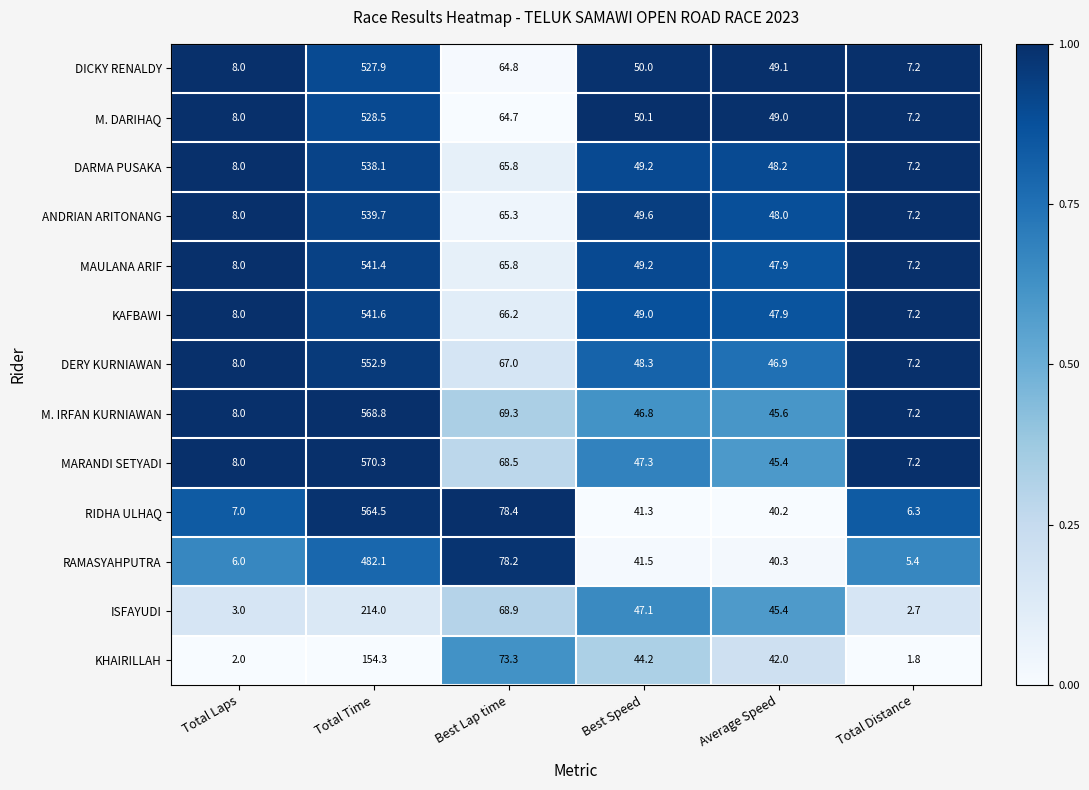

Which series has the largest total across all categories?

MARANDI SETYADI